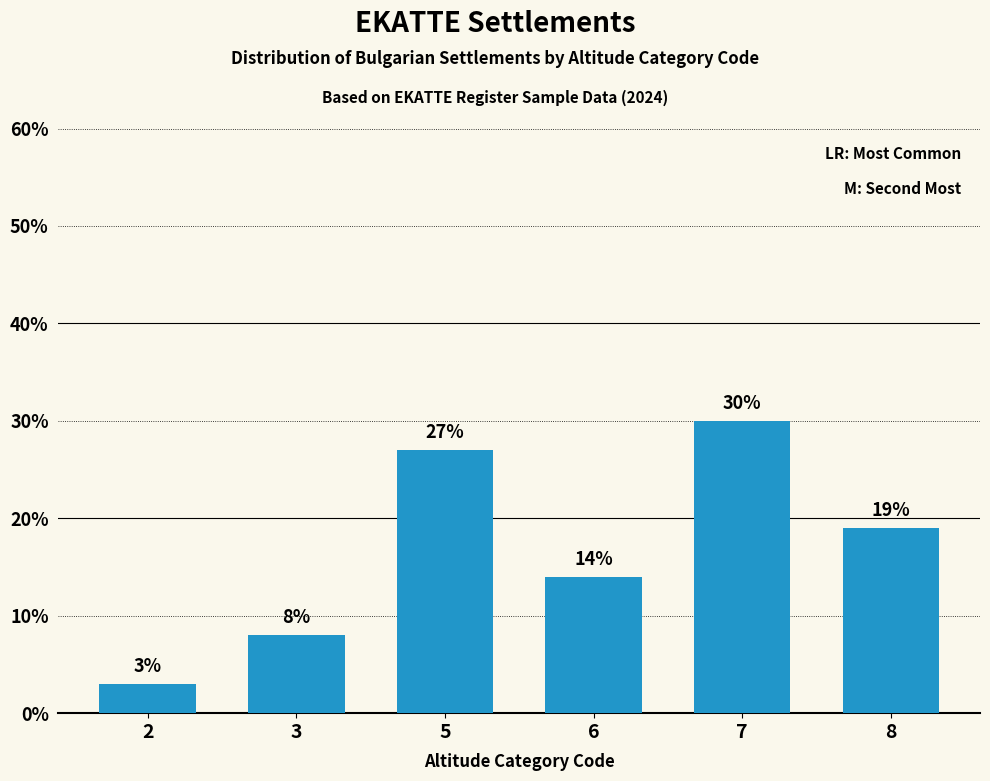

List the labels in order of value, largest first.

7, 5, 8, 6, 3, 2